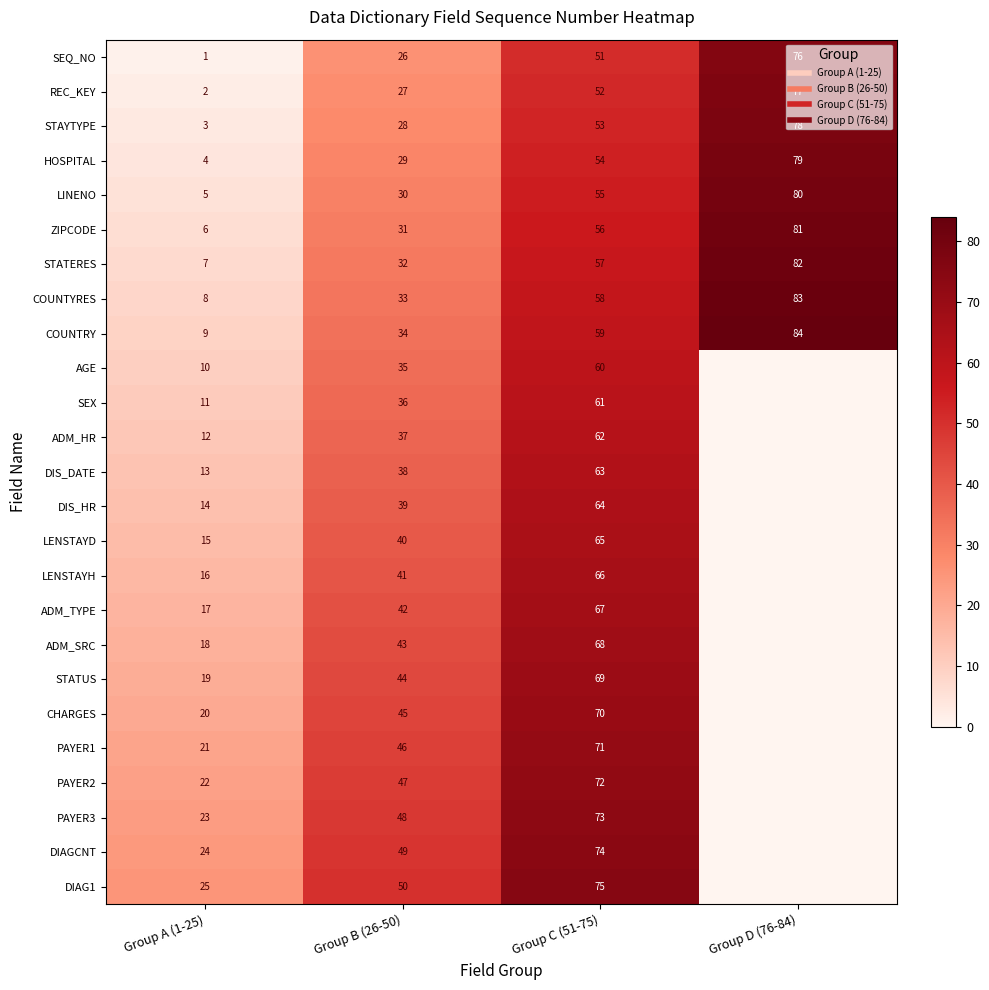

The ADM_TYPE series shows 17 at Group A (1-25). True or false?

True